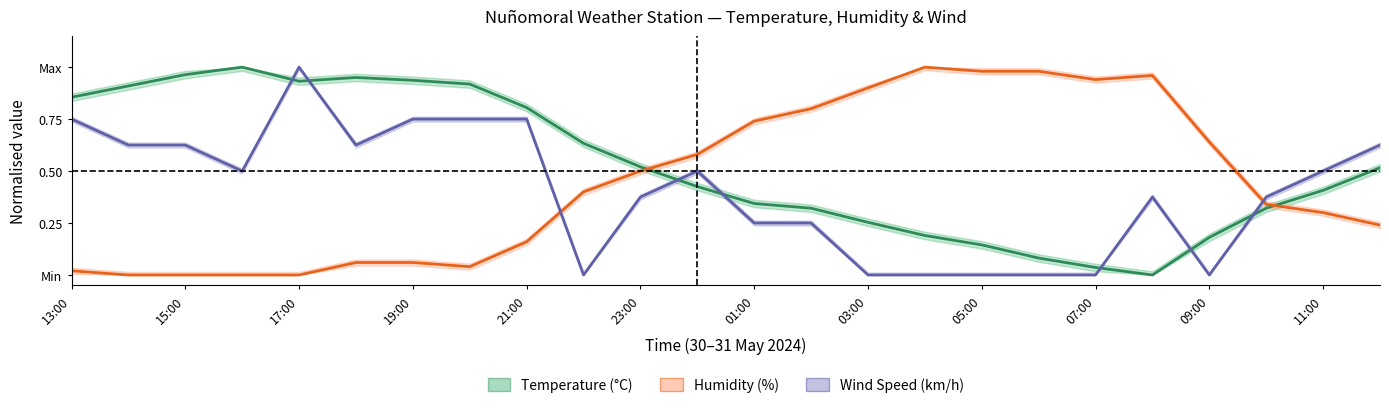

True or false: Humidity (%) has more than 1 points higher than both neighbors.

True